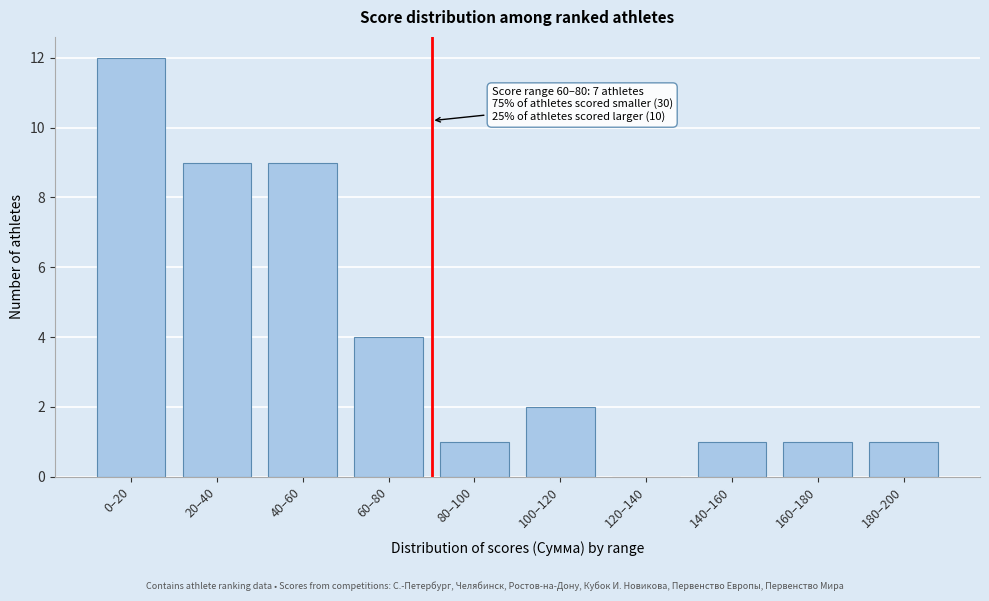

Reading left to right, what are all the values shown in this chart?

0–20=12	20–40=9	40–60=9	60–80=4	80–100=1	100–120=2	120–140=0	140–160=1	160–180=1	180–200=1